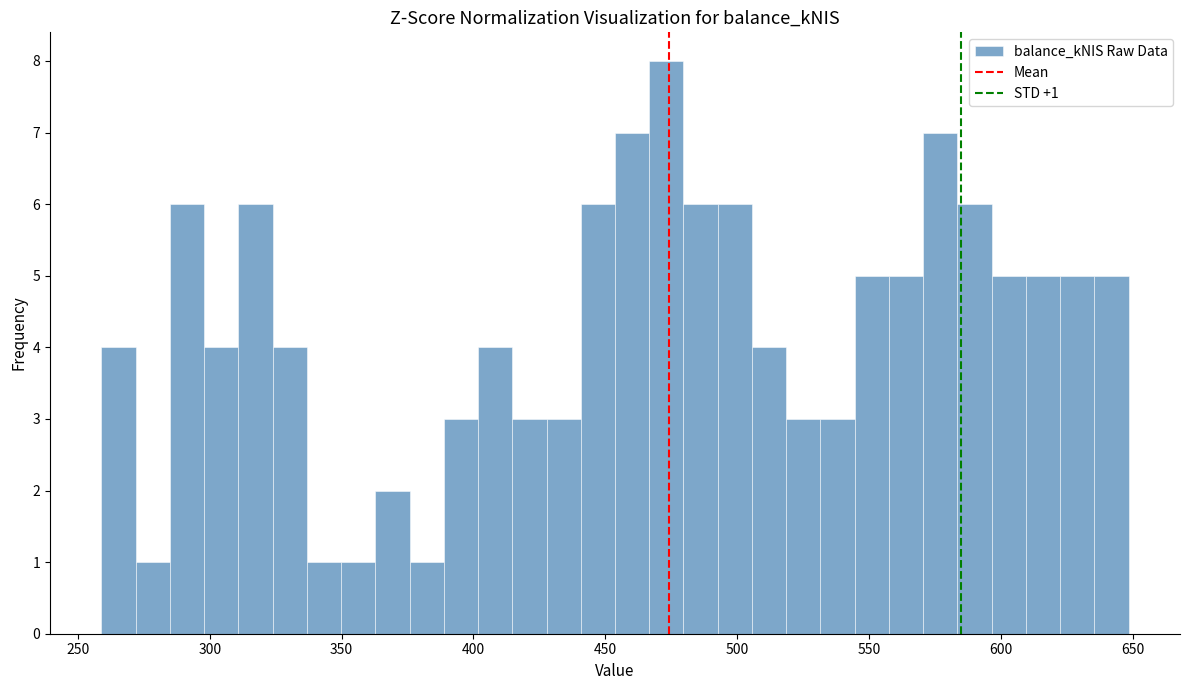

Read against the x-axis, roughly where is the centre of the tallest bar?

475